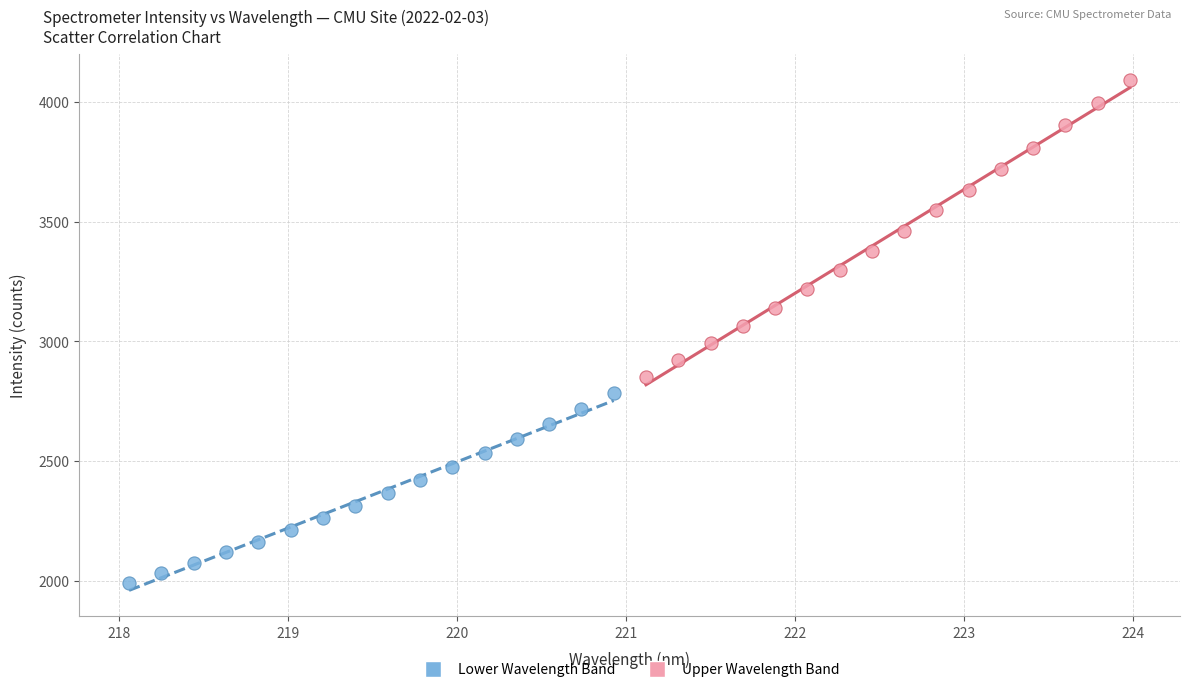

Which series reaches the minimum Y coordinate?

Lower Wavelength Band